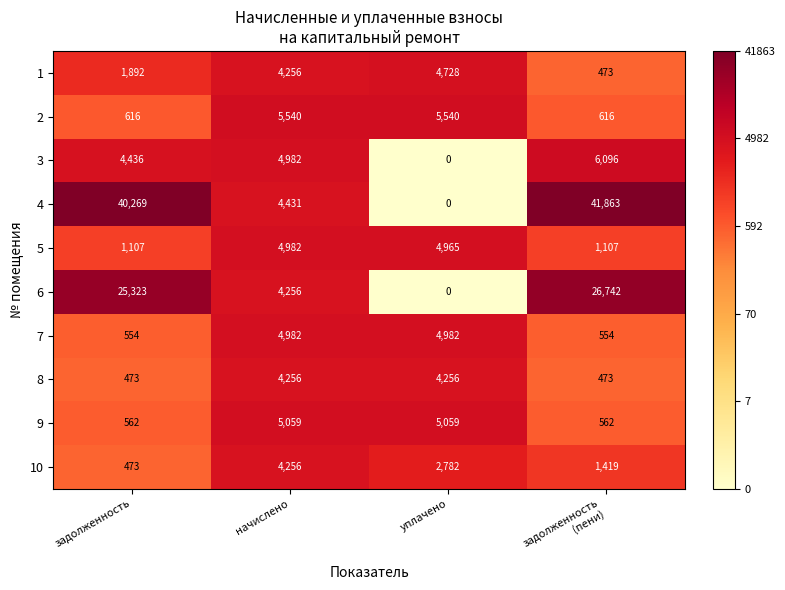

Count the number of categories in the chart.

4